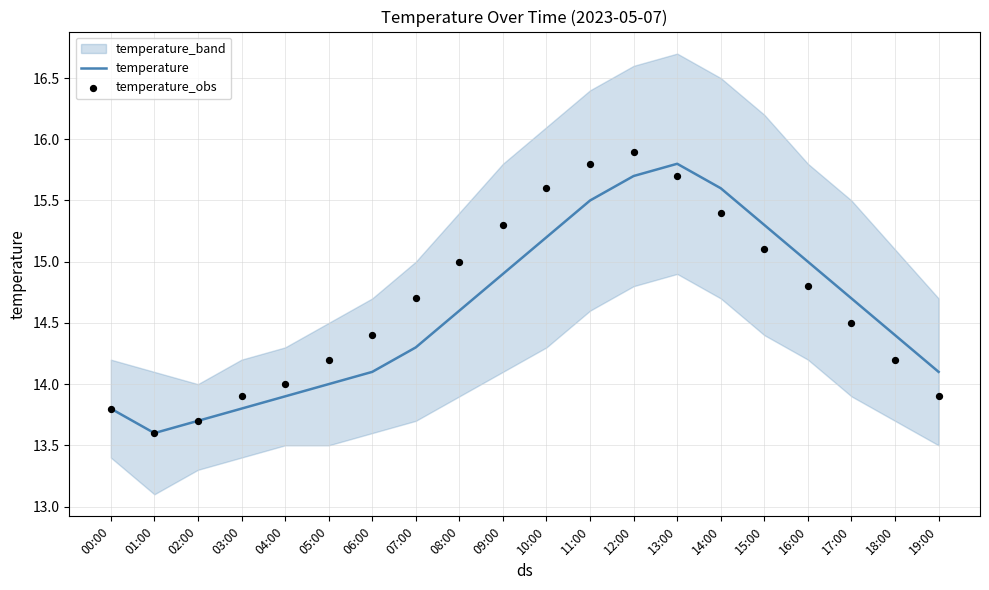

What is the total value across all series at 09:00?

30.2